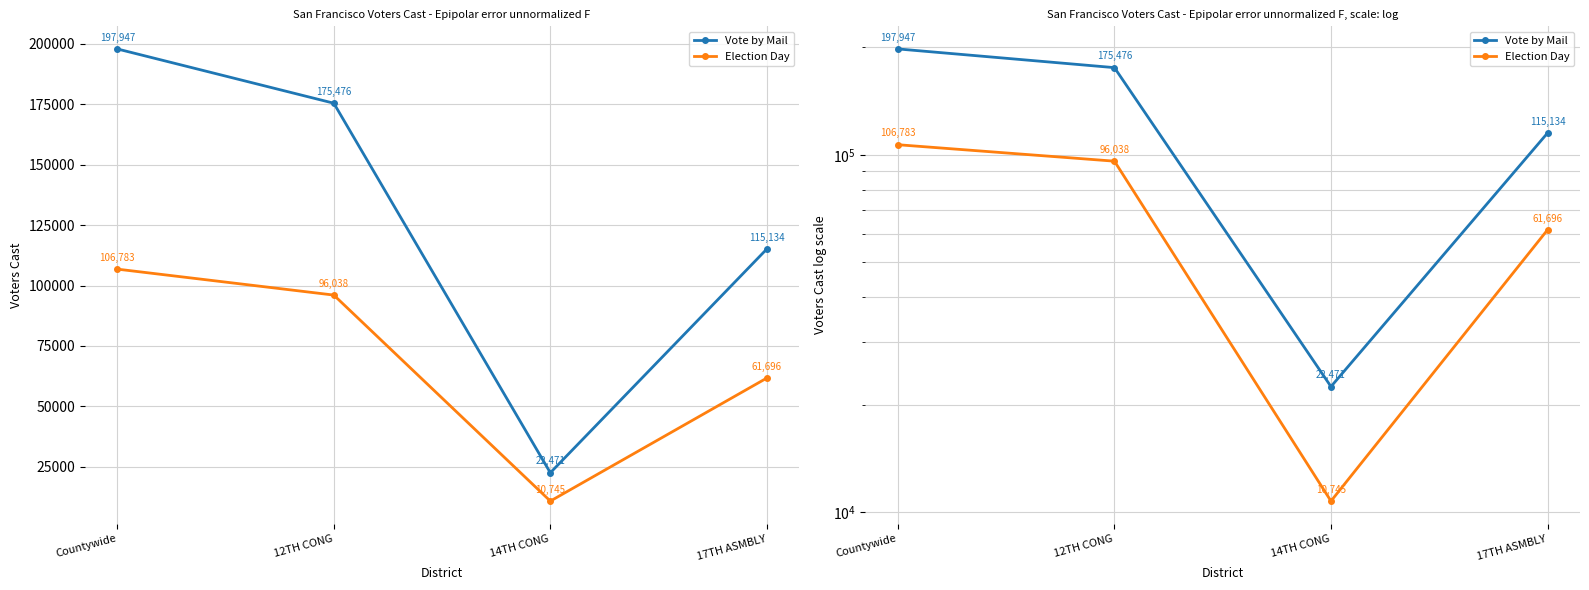

True or false: Vote by Mail and Election Day intersect in this chart.

False